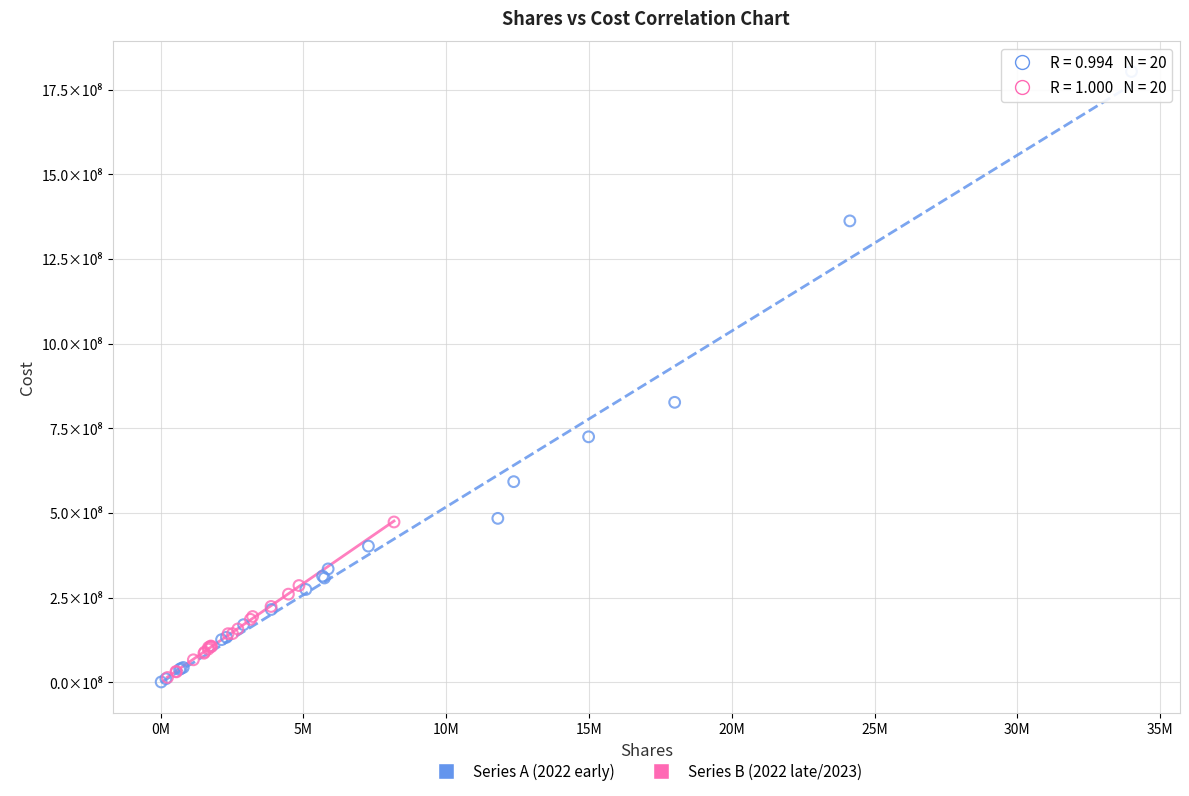

What are all the series names shown in the legend?

Series A (2022 early), Series B (2022 late/2023)